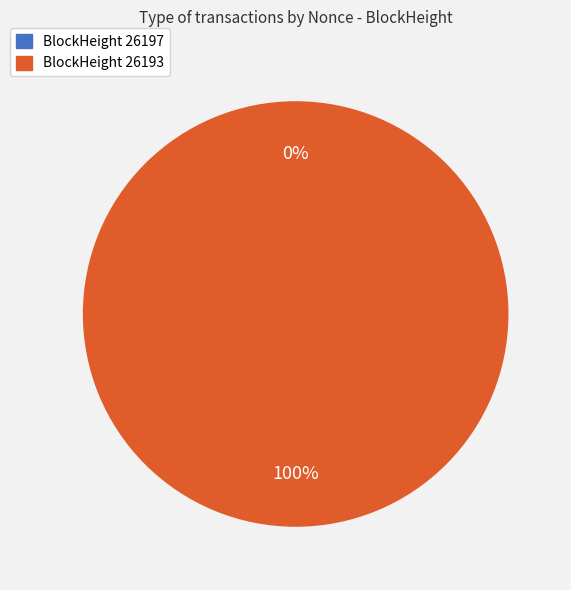

Combined, do 26193 and 26197 account for over 50%?

Yes